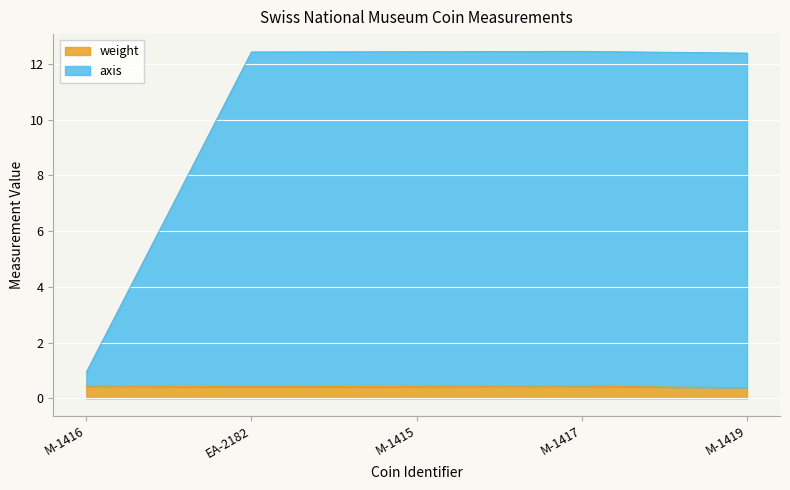

Reading left to right, what are all the values shown in this chart?

weight: 0.4	0.4	0.4	0.4	0.4
axis: 0.9	12.4	12.4	12.4	12.4